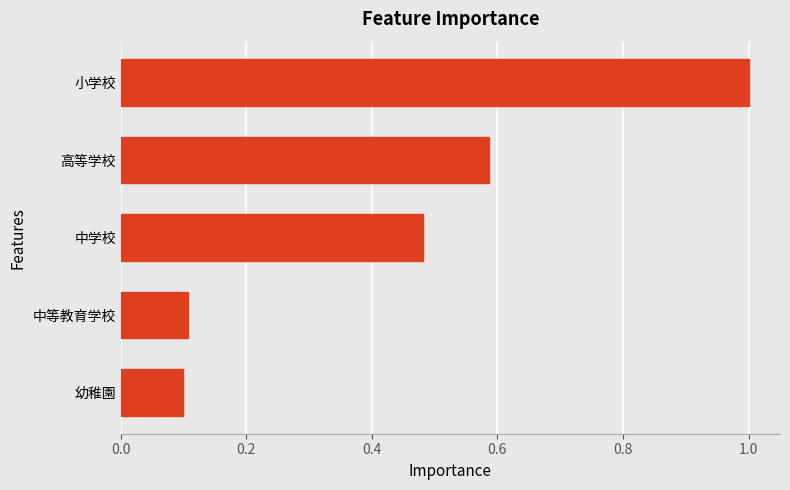

What is the change in value from 中学校 to 中等教育学校?

-0.4